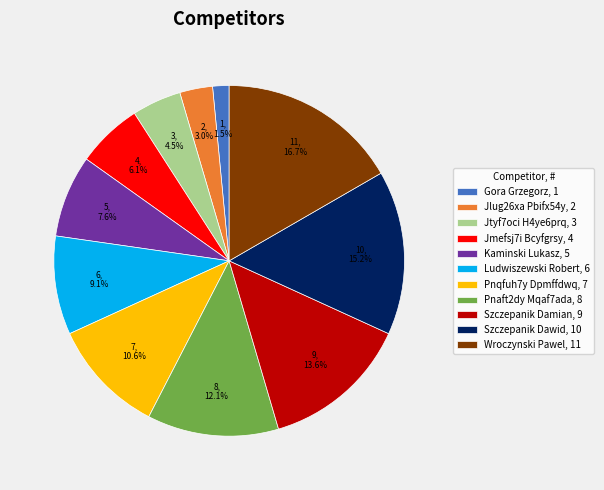

What percentage is the Szczepanik Damian slice, to the nearest percent?

14%